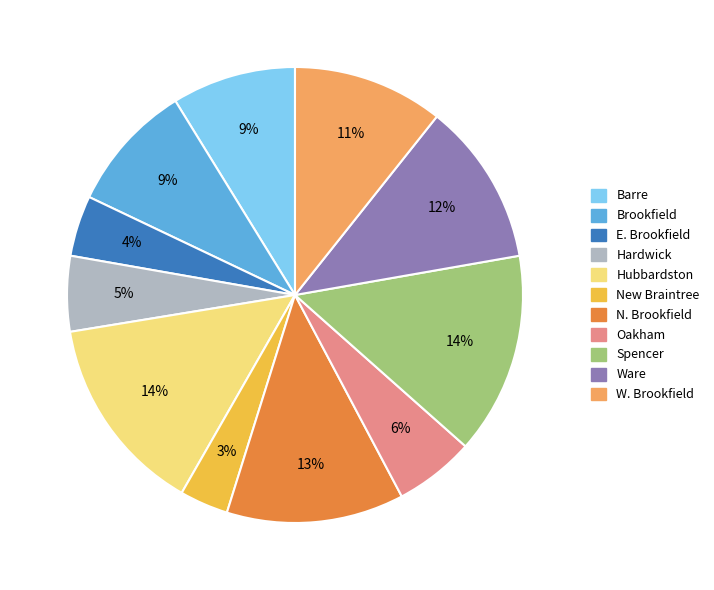

Is Hardwick the majority of the pie?

No